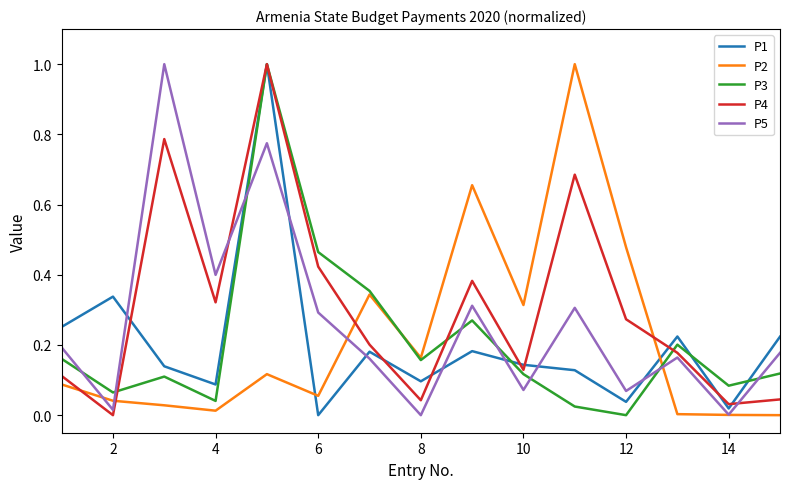

What is the difference between the maximum and minimum values in the P4 series?

1.0